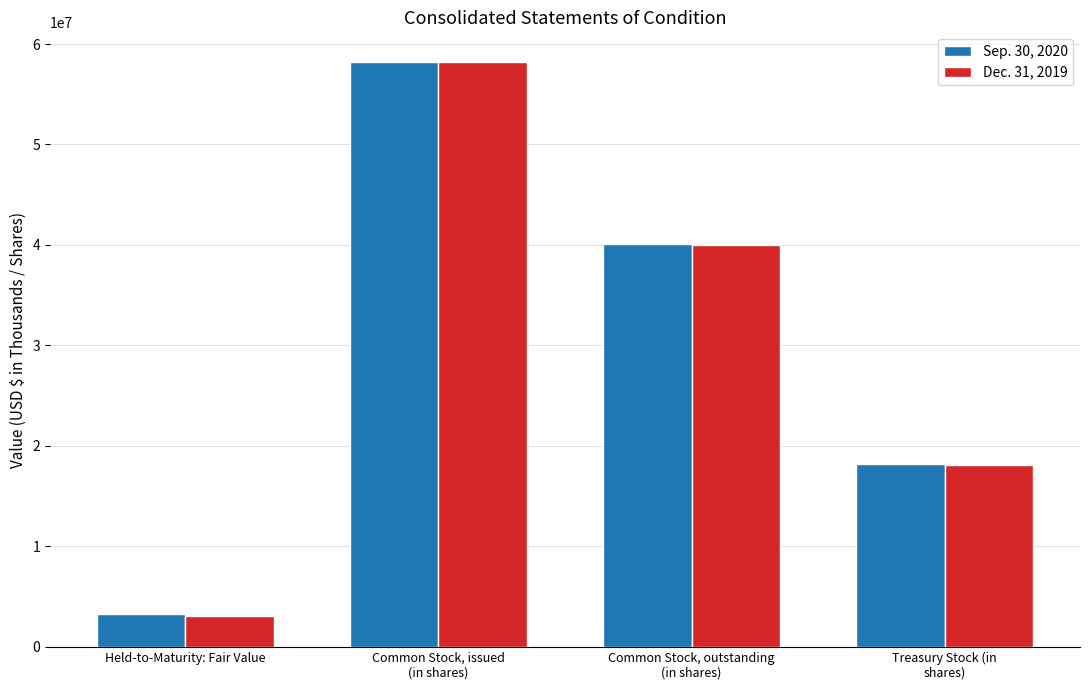

At which label does Sep. 30, 2020 first exceed 40060675?

Common Stock, issued
(in shares)